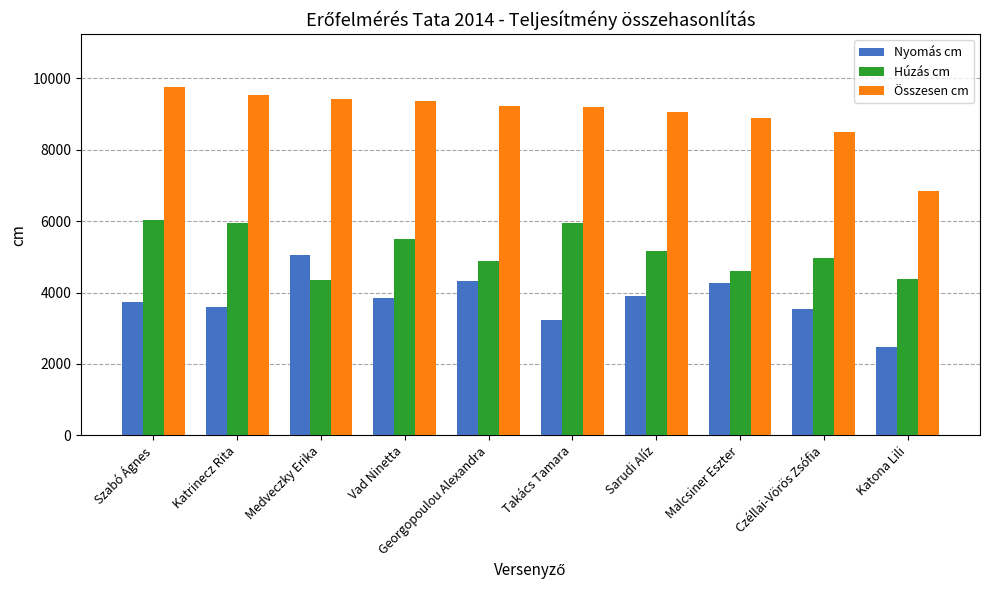

How many series are shown in this chart?

3